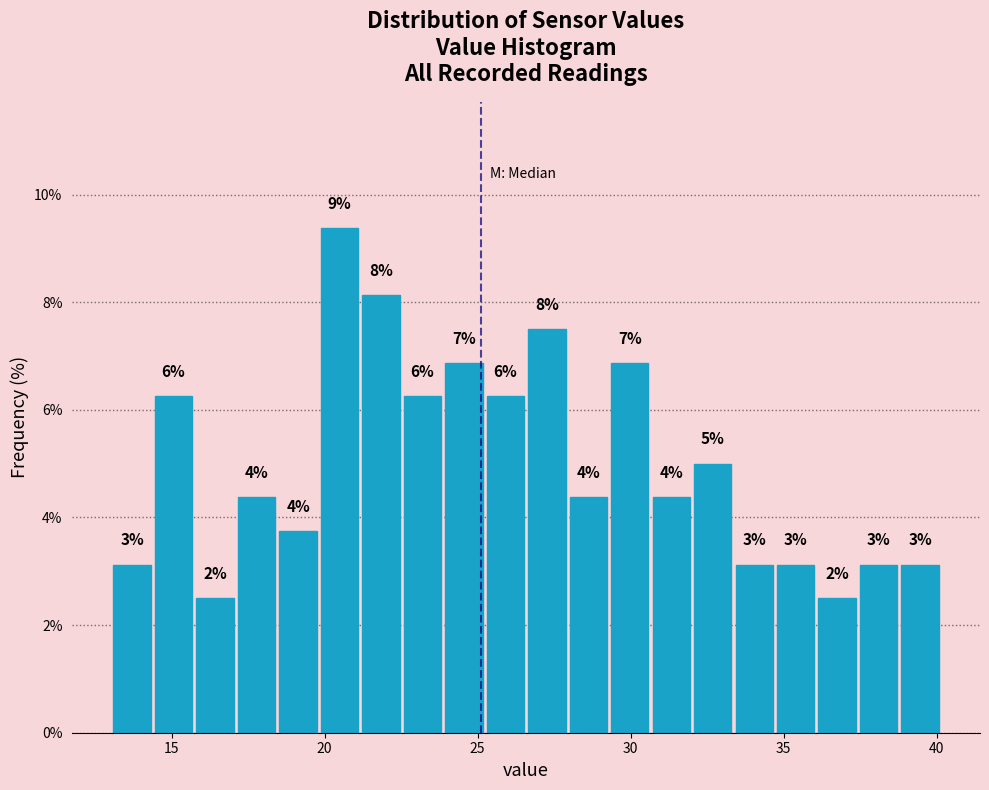

Read against the x-axis, roughly where is the centre of the tallest bar?

20.5